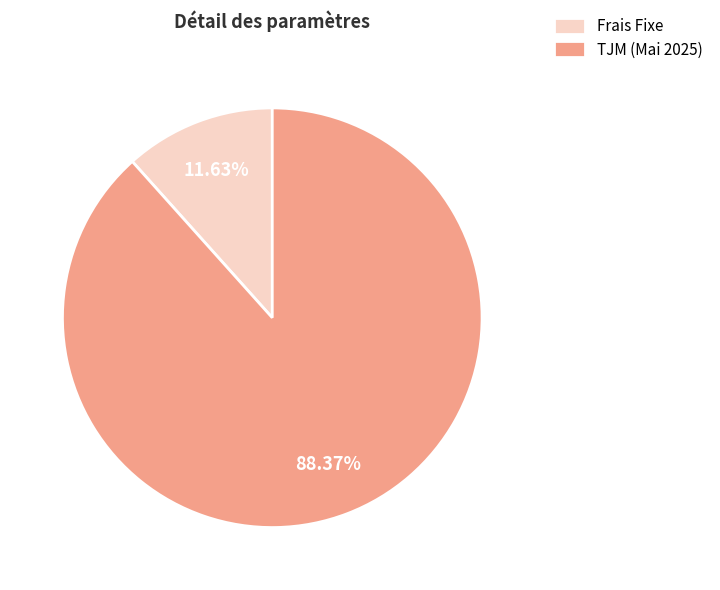

Which category has the biggest portion of the pie?

TJM (Mai 2025)